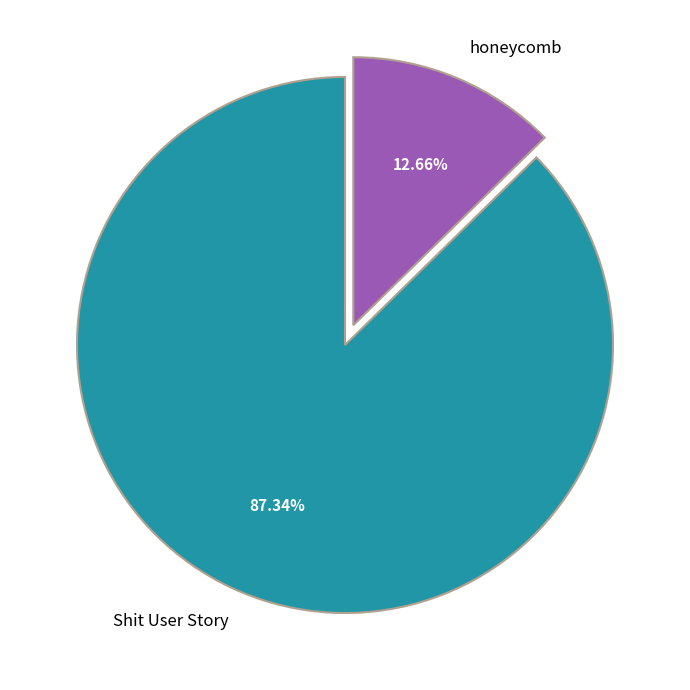

Rank the categories by value from lowest to highest.

honeycomb, Shit User Story